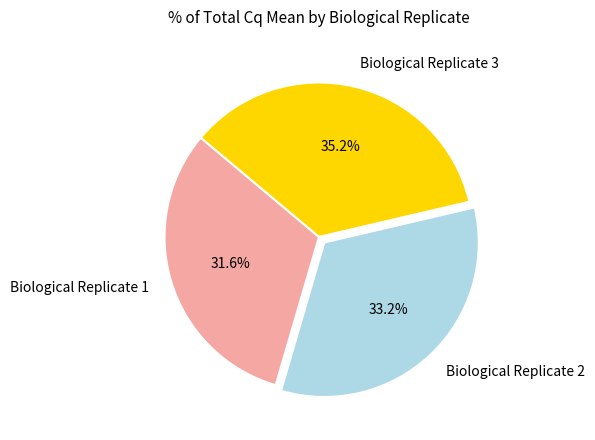

Between Biological Replicate 1 and Biological Replicate 3, which is larger?

Biological Replicate 3